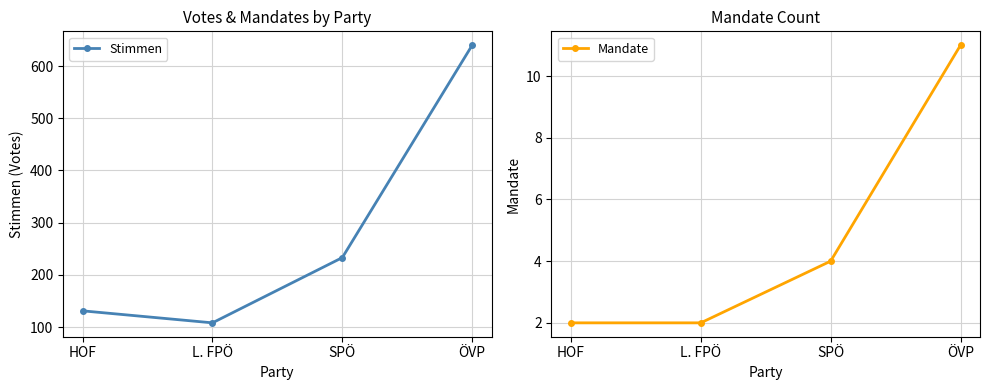

What is the maximum value shown in the chart?

640